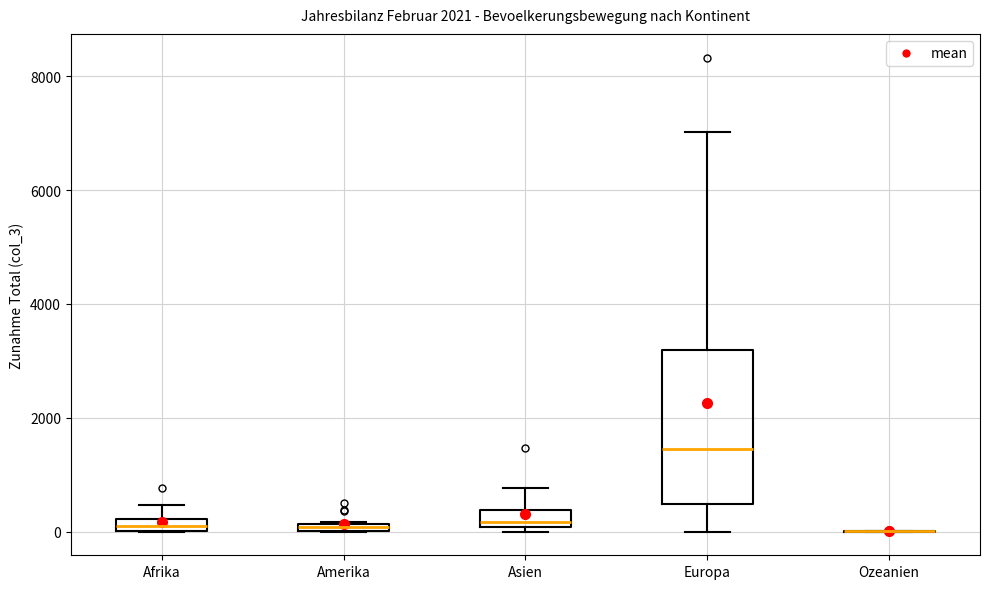

Where does the median line of the box for Asien sit on the y-axis? The values are not printed on the chart, so give them approximately, as read against the axis.

200